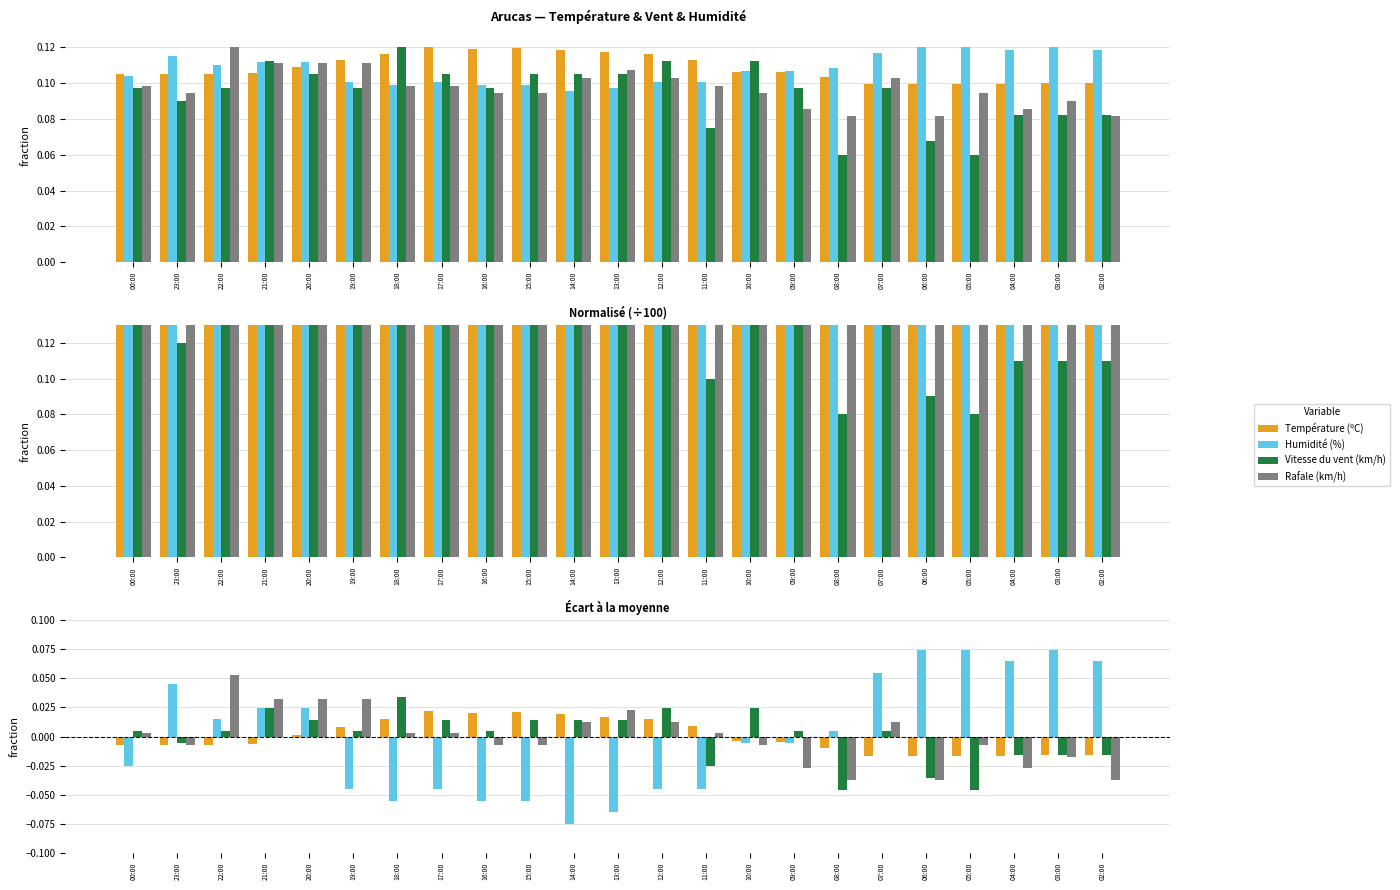

Reading left to right, list all the values displayed in this chart.

Température (ºC): 00:00=-0.0	23:00=-0.0	22:00=-0.0	21:00=-0.0	20:00=0.0	19:00=0.0	18:00=0.0	17:00=0.0	16:00=0.0	15:00=0.0	14:00=0.0	13:00=0.0	12:00=0.0	11:00=0.0	10:00=-0.0	09:00=-0.0	08:00=-0.0	07:00=-0.0	06:00=-0.0	05:00=-0.0	04:00=-0.0	03:00=-0.0	02:00=-0.0
Humidité (%): 00:00=-0.0	23:00=0.0	22:00=0.0	21:00=0.0	20:00=0.0	19:00=-0.0	18:00=-0.1	17:00=-0.0	16:00=-0.1	15:00=-0.1	14:00=-0.1	13:00=-0.1	12:00=-0.0	11:00=-0.0	10:00=-0.0	09:00=-0.0	08:00=0.0	07:00=0.1	06:00=0.1	05:00=0.1	04:00=0.1	03:00=0.1	02:00=0.1
Vitesse du vent (km/h): 00:00=0.0	23:00=-0.0	22:00=0.0	21:00=0.0	20:00=0.0	19:00=0.0	18:00=0.0	17:00=0.0	16:00=0.0	15:00=0.0	14:00=0.0	13:00=0.0	12:00=0.0	11:00=-0.0	10:00=0.0	09:00=0.0	08:00=-0.0	07:00=0.0	06:00=-0.0	05:00=-0.0	04:00=-0.0	03:00=-0.0	02:00=-0.0
Rafale (km/h): 00:00=0.0	23:00=-0.0	22:00=0.1	21:00=0.0	20:00=0.0	19:00=0.0	18:00=0.0	17:00=0.0	16:00=-0.0	15:00=-0.0	14:00=0.0	13:00=0.0	12:00=0.0	11:00=0.0	10:00=-0.0	09:00=-0.0	08:00=-0.0	07:00=0.0	06:00=-0.0	05:00=-0.0	04:00=-0.0	03:00=-0.0	02:00=-0.0